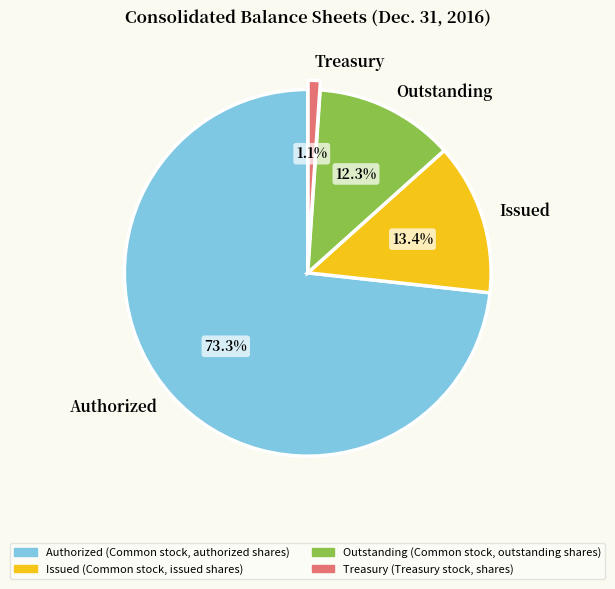

Which category has the smallest portion of the pie?

Treasury